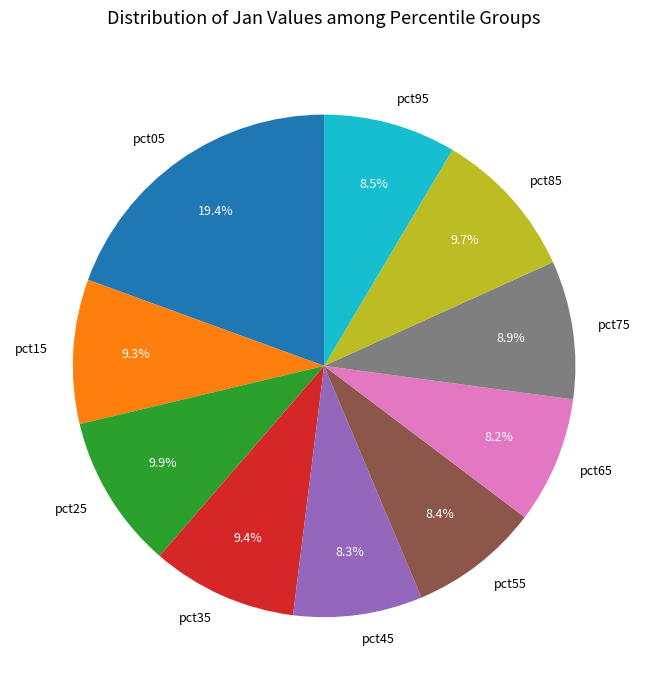

Is pct65 the majority of the pie?

No